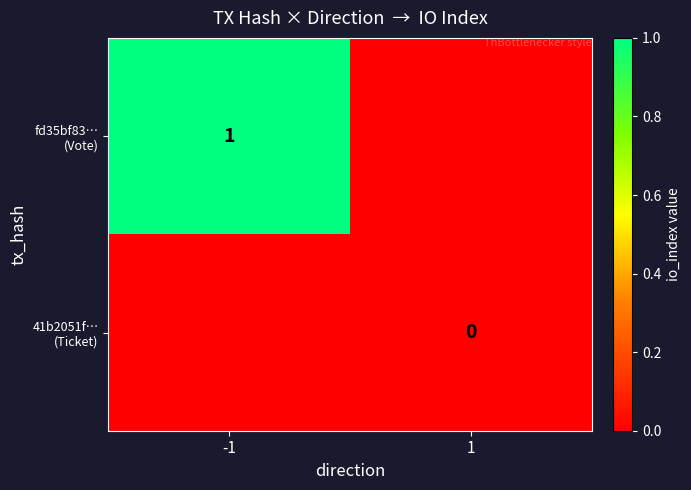

Is the value of 41b2051f… (Ticket) at -1 greater than the value of fd35bf83… (Vote) at 1?

No